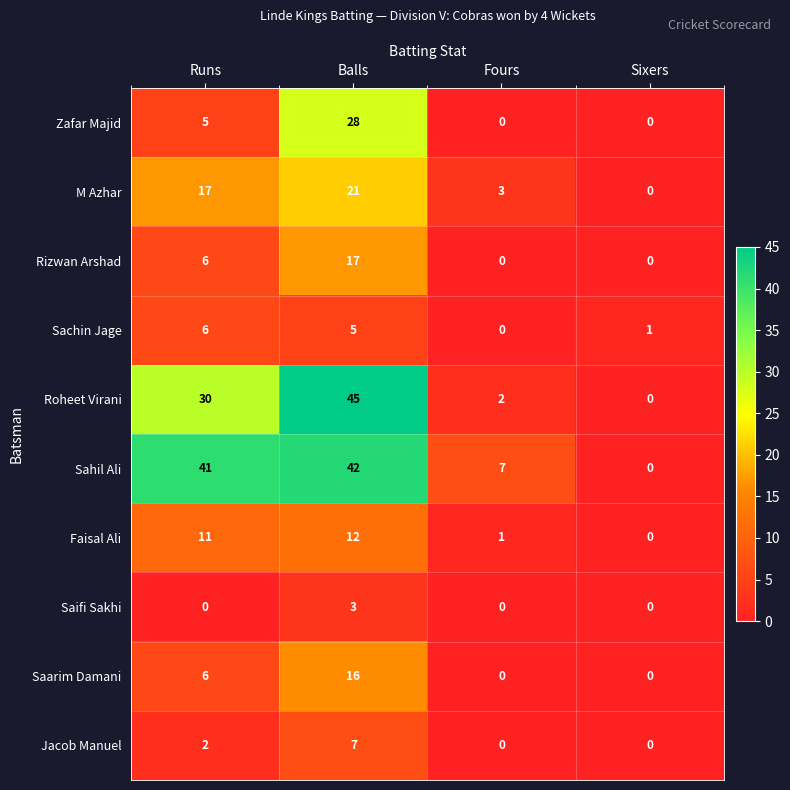

Which series changed the most between Runs and Balls?

Zafar Majid